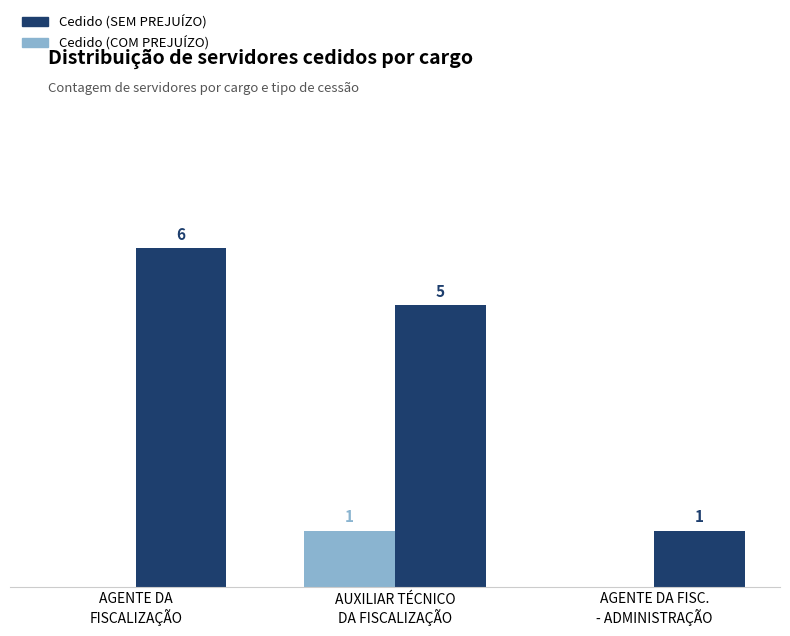

Which series has the largest total across all categories?

Cedido (SEM PREJUÍZO)